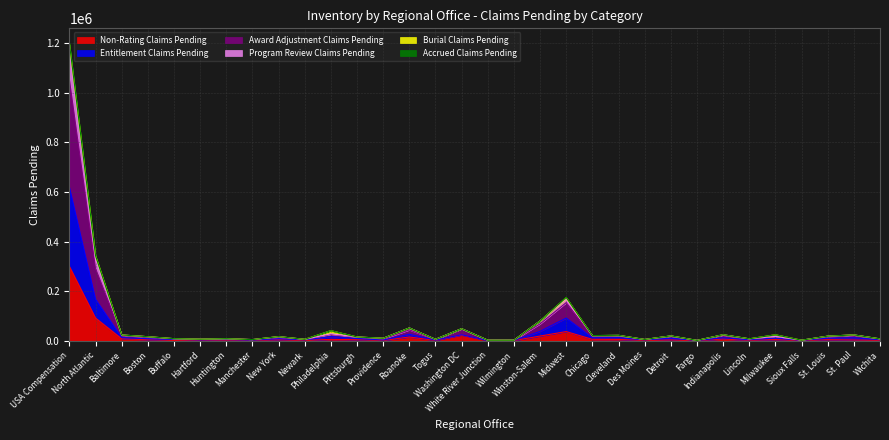

What is the highest value of the Non-Rating Claims Pending series?

300018